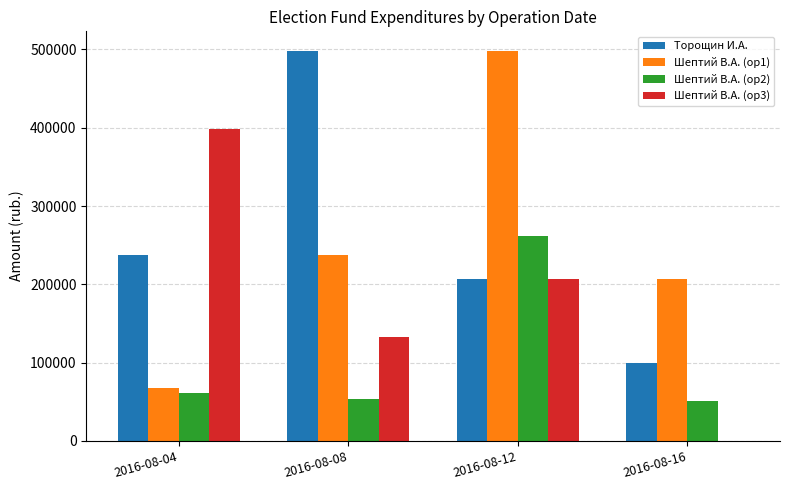

How many data points does each series have?

4